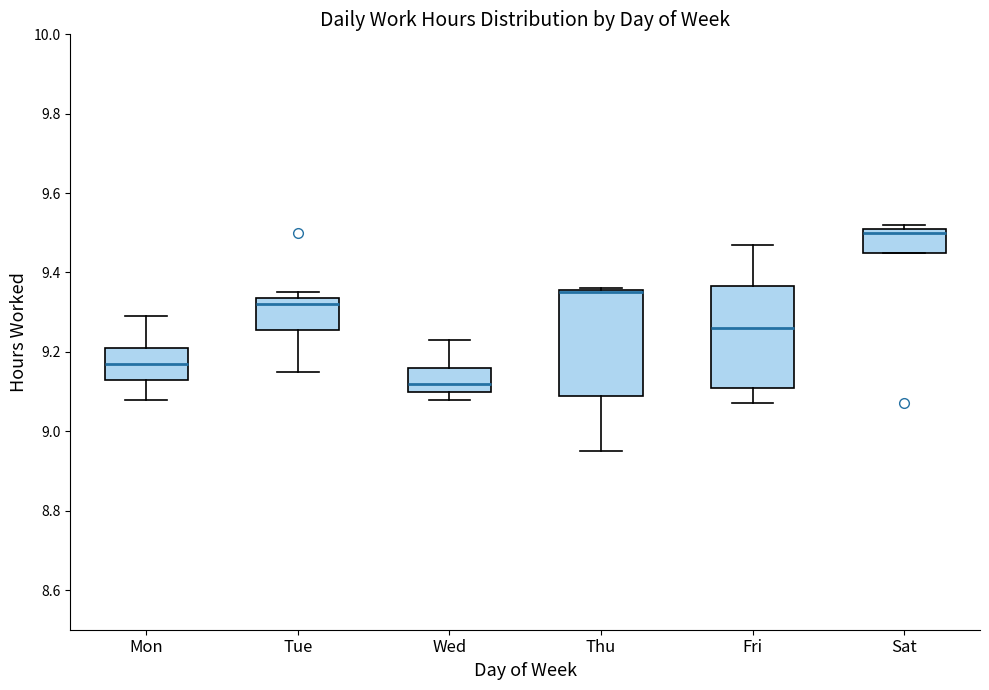

Reading left to right, read every box against the y-axis: the position of its median line, the range the box covers, and the ends of its whiskers. The values are not printed on the chart, so give them approximately, as read against the axis.

Mon: median 9.18, box 9.14 to 9.22, whiskers 9.08 to 9.30
Tue: median 9.32, box 9.26 to 9.34, whiskers 9.16 to 9.36
Wed: median 9.12, box 9.10 to 9.16, whiskers 9.08 to 9.24
Thu: median 9.36 (drawn on the box's upper edge), box 9.10 to 9.36, whiskers 8.96 to 9.36
Fri: median 9.26, box 9.12 to 9.36, whiskers 9.08 to 9.48
Sat: median 9.50, box 9.46 to 9.52, whiskers 9.46 to 9.52 (just above the box's upper edge)